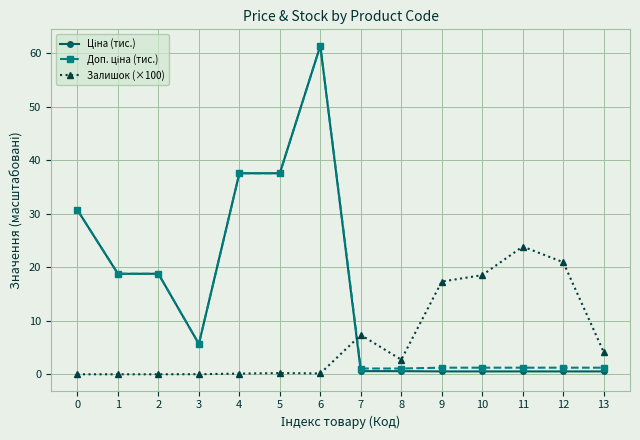

Is it true that Залишок (×100) equals 41.2 at 11?

False